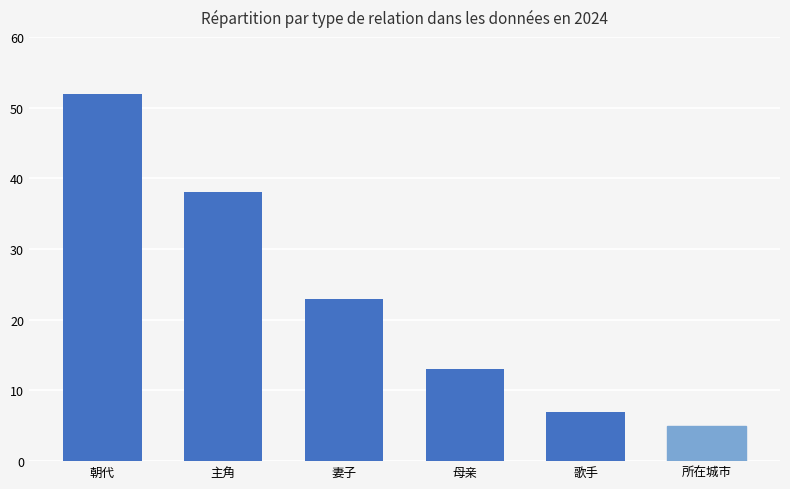

What is the greatest value displayed?

52